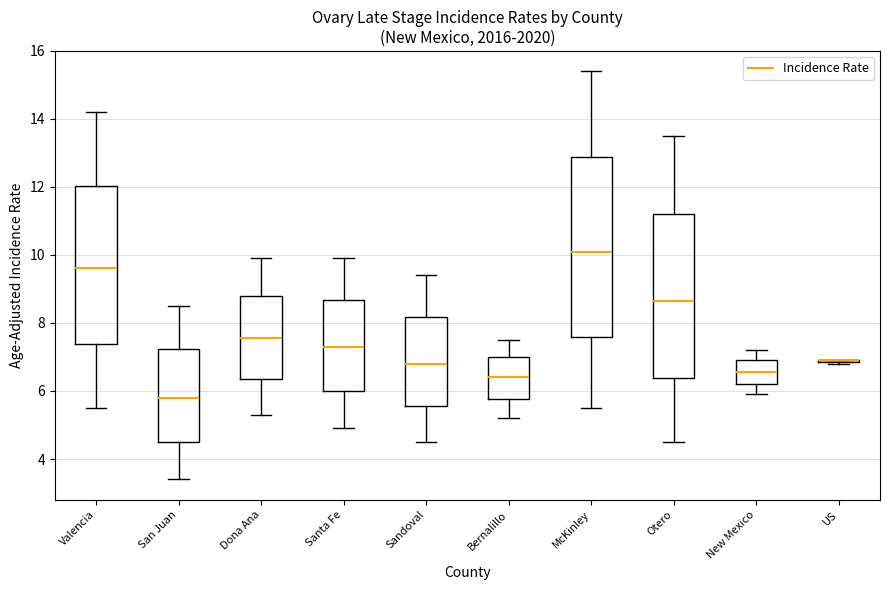

Reading left to right, read every box against the y-axis: the position of its median line, the range the box covers, and the ends of its whiskers. The values are not printed on the chart, so give them approximately, as read against the axis.

Valencia: median 9.6, box 7.4 to 12.0, whiskers 5.6 to 14.2
San Juan: median 5.8, box 4.6 to 7.2, whiskers 3.4 to 8.6
Dona Ana: median 7.6, box 6.4 to 8.8, whiskers 5.4 to 10.0
Santa Fe: median 7.2, box 6.0 to 8.6, whiskers 5.0 to 10.0
Sandoval: median 6.8, box 5.6 to 8.2, whiskers 4.6 to 9.4
Bernalillo: median 6.4, box 5.8 to 7.0, whiskers 5.2 to 7.6
McKinley: median 10.0, box 7.6 to 12.8, whiskers 5.6 to 15.4
Otero: median 8.6, box 6.4 to 11.2, whiskers 4.6 to 13.6
New Mexico: median 6.6, box 6.2 to 7.0, whiskers 6.0 to 7.2
US: box collapsed to a line at 7.0, whiskers 6.8 to 7.0